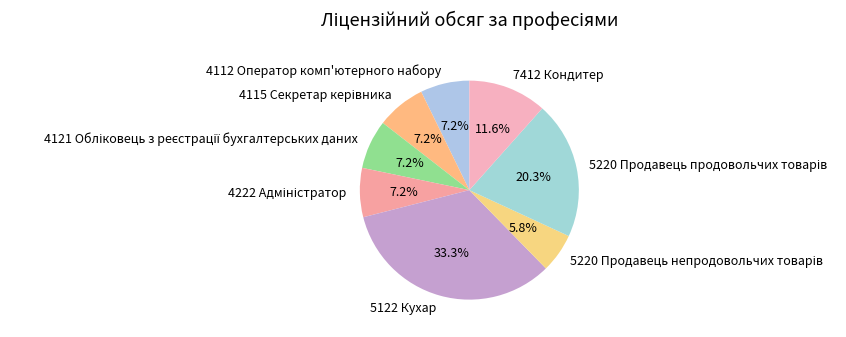

Does any single category account for the majority?

No